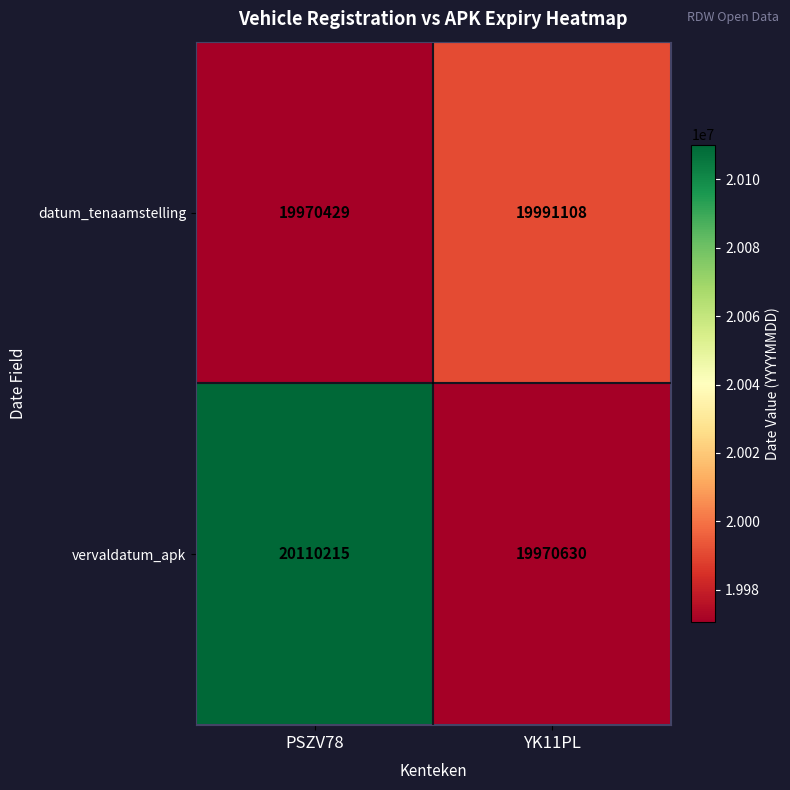

Rank the series at PSZV78 from lowest to highest value.

datum_tenaamstelling, vervaldatum_apk